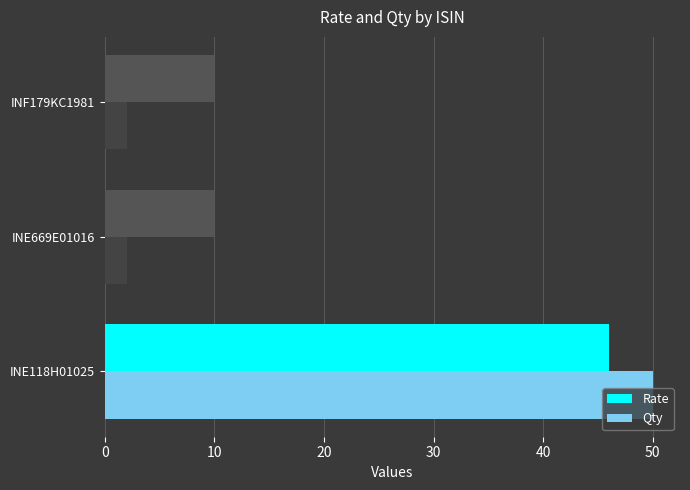

What is the sum of the Rate values at INF179KC1981 and INE118H01025?

56